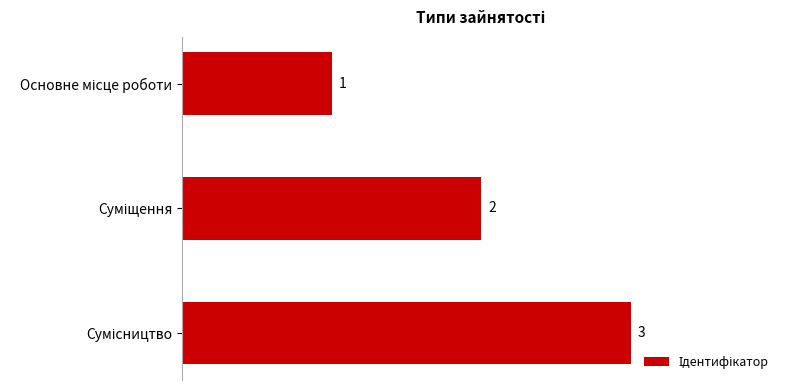

What is the smallest value displayed?

1